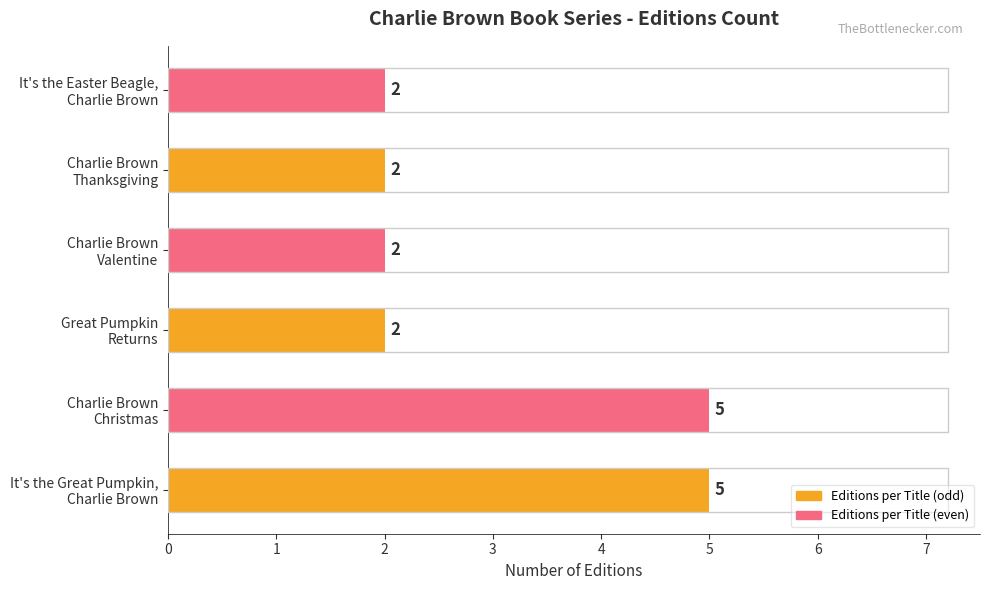

What is the greatest value displayed?

5